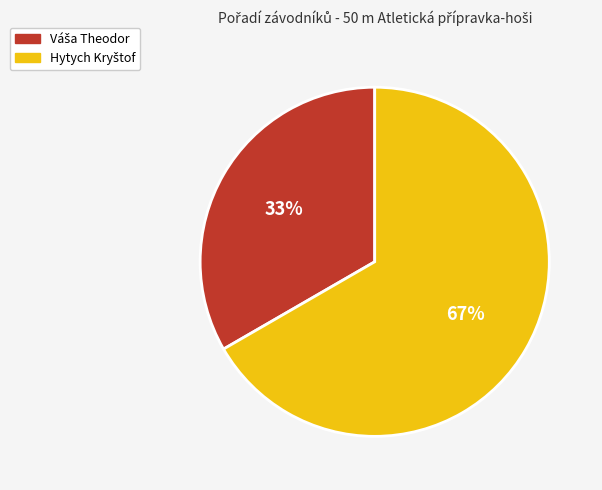

Is there a majority slice in this chart?

Yes